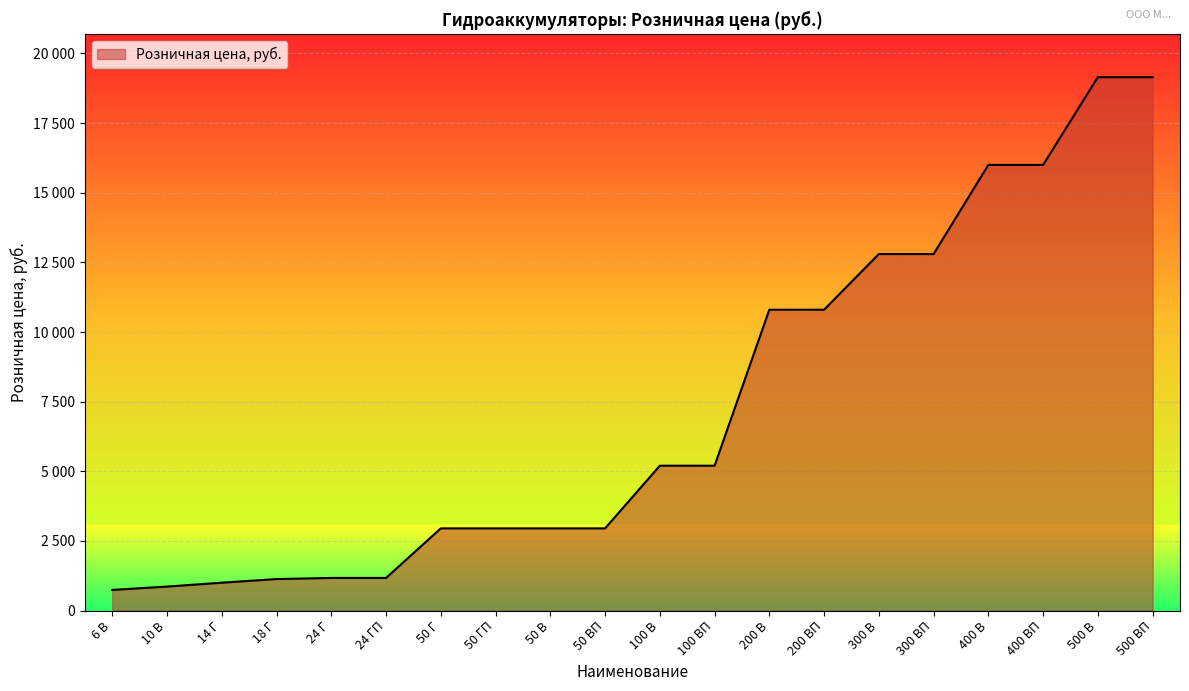

What position from the left is 10 В?

2